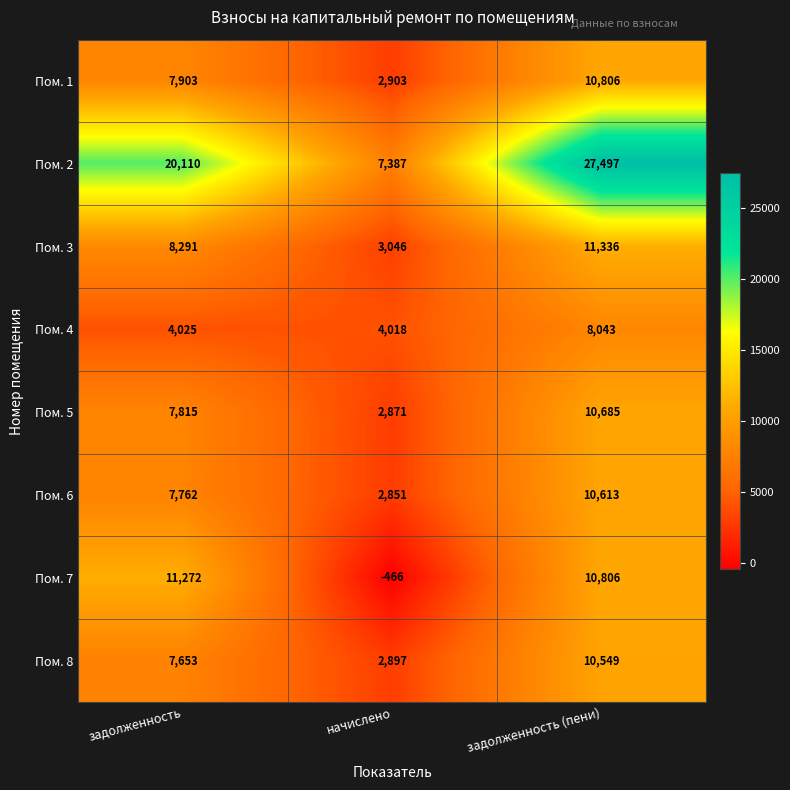

What is the total value across all series at задолженность (пени)?

100335